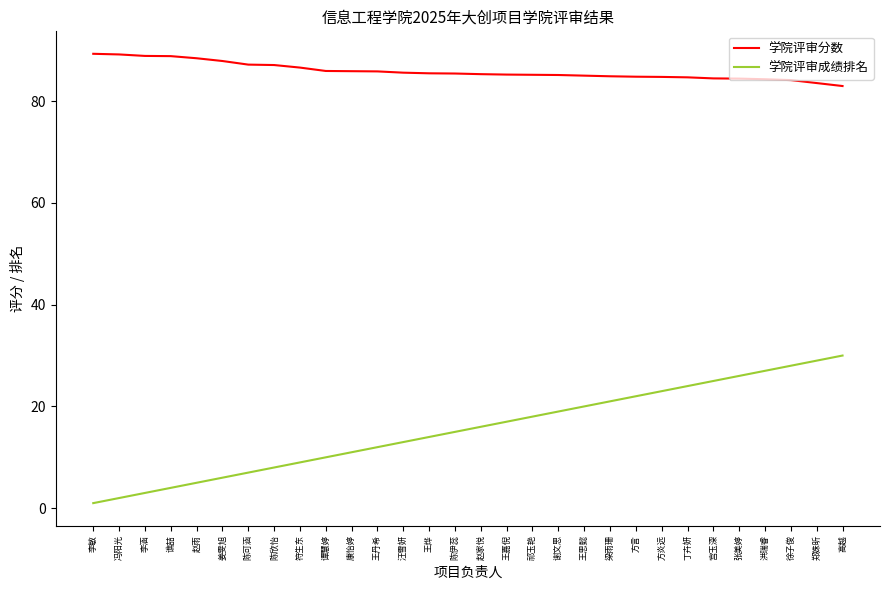

True or false: 学院评审成绩排名 has more than 2 interior local peaks.

False